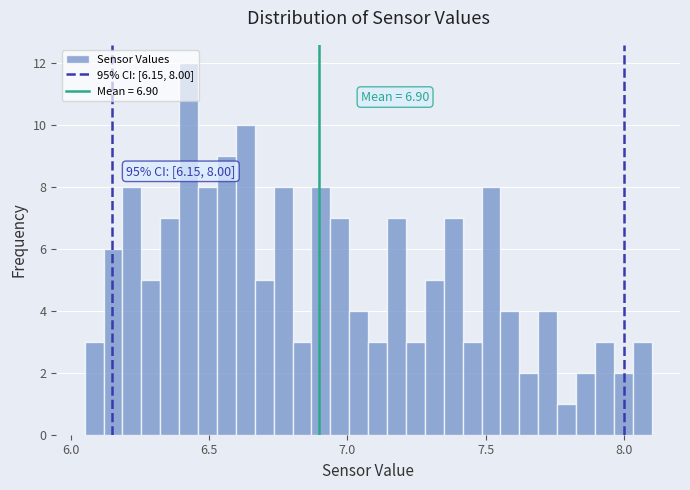

Read against the x-axis, roughly where is the centre of the tallest bar?

6.45